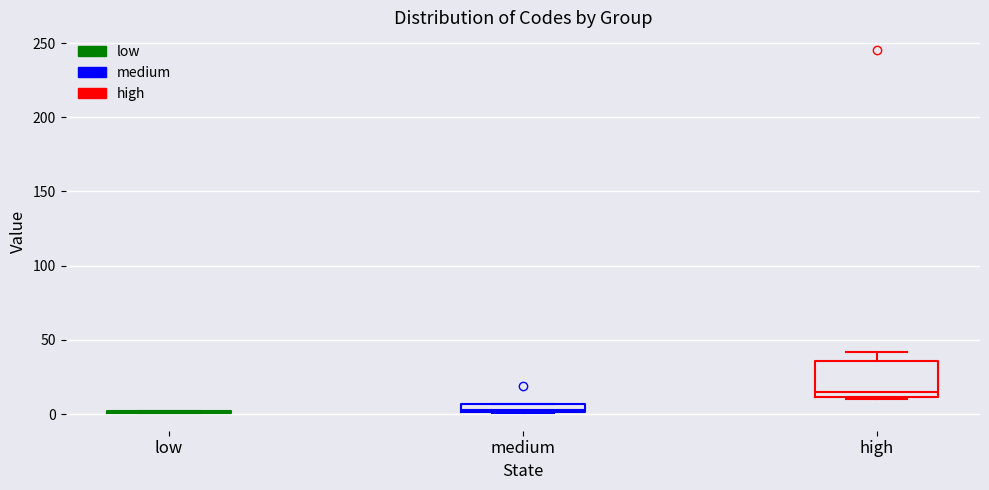

Comparing the boxes themselves (not the whiskers), which one is the tallest?

high